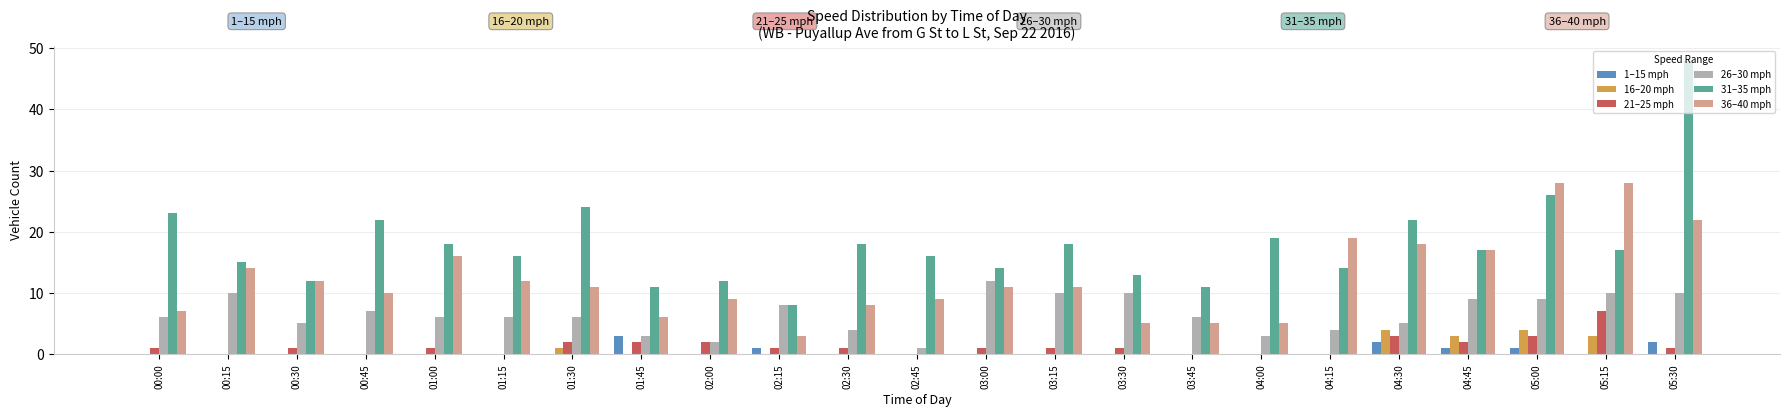

What is the sum of all 36–40 mph values?

286